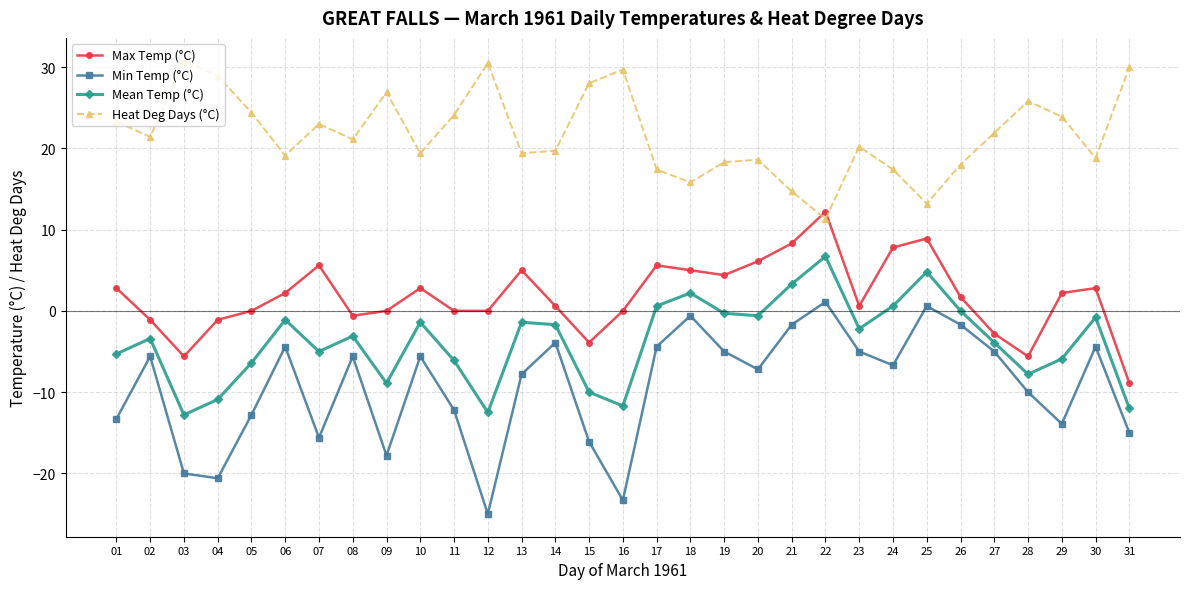

What is the minimum value shown in the chart?

-25.0